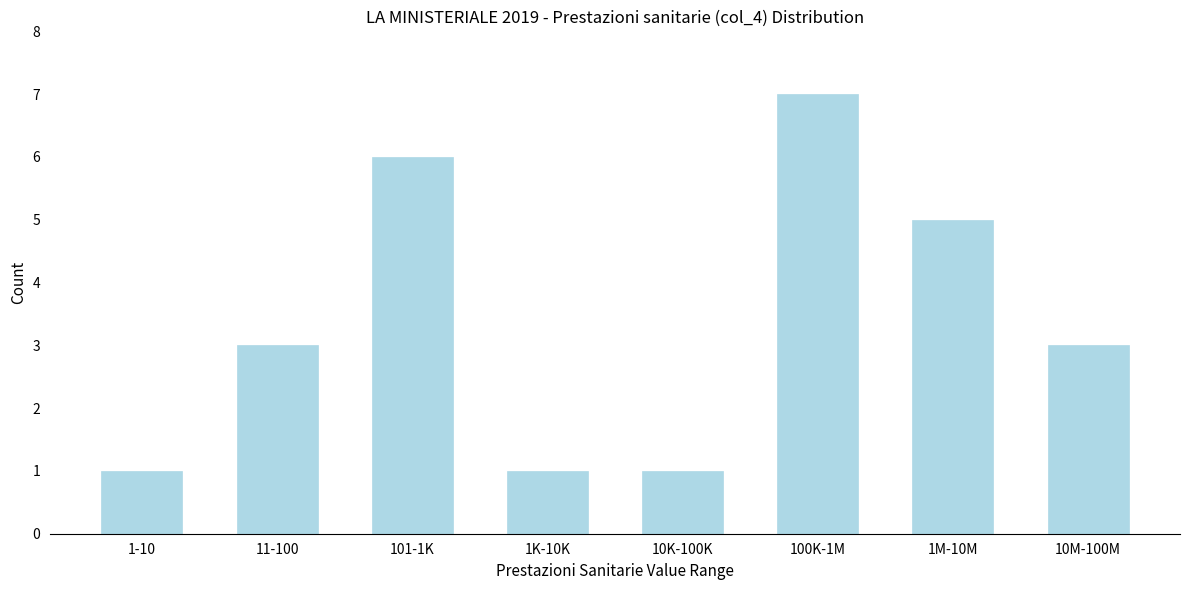

Reading right to left, extract all data points from this chart.

3	5	7	1	1	6	3	1